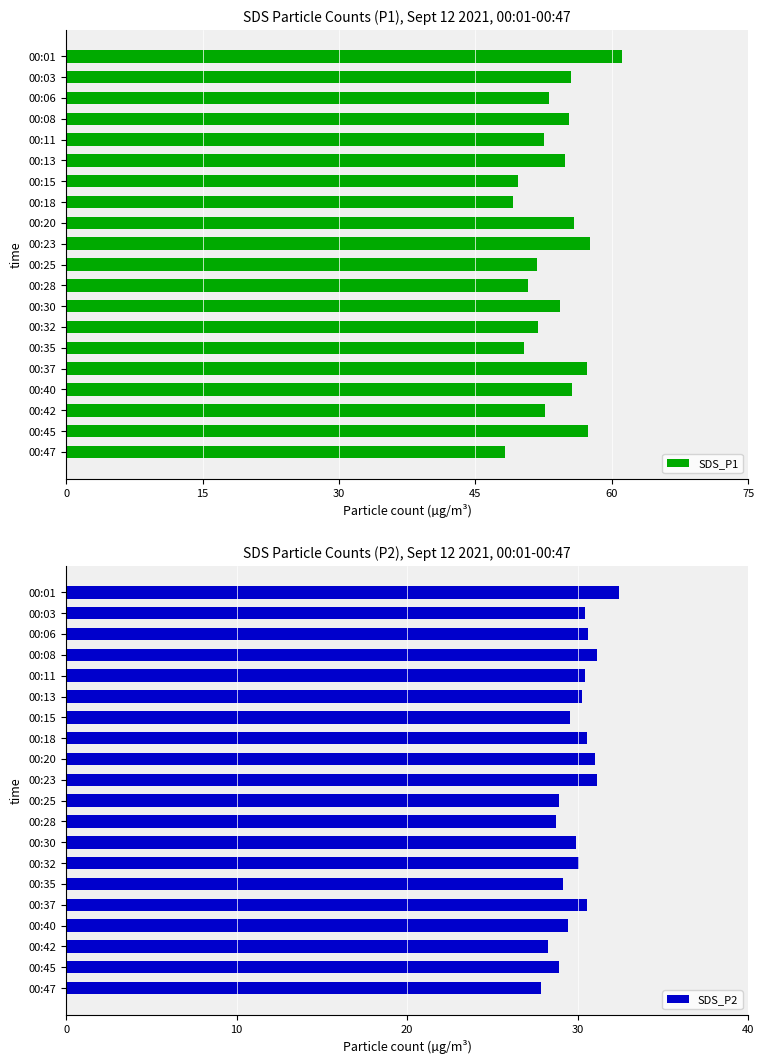

Which series has the largest total across all categories?

SDS_P1